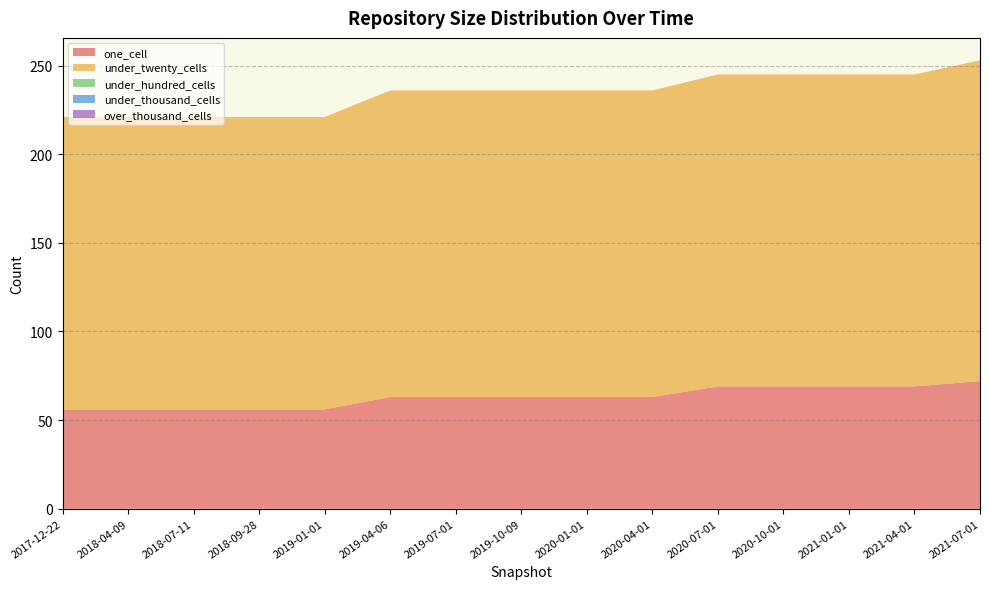

Reading right to left, what are all the values shown in this chart?

one_cell: 2021-07-01=72	2021-04-01=69	2021-01-01=69	2020-10-01=69	2020-07-01=69	2020-04-01=63	2020-01-01=63	2019-10-09=63	2019-07-01=63	2019-04-06=63	2019-01-01=56	2018-09-28=56	2018-07-11=56	2018-04-09=56	2017-12-22=56
under_twenty_cells: 2021-07-01=181	2021-04-01=176	2021-01-01=176	2020-10-01=176	2020-07-01=176	2020-04-01=173	2020-01-01=173	2019-10-09=173	2019-07-01=173	2019-04-06=173	2019-01-01=165	2018-09-28=165	2018-07-11=165	2018-04-09=165	2017-12-22=165
under_hundred_cells: 2021-07-01=0	2021-04-01=0	2021-01-01=0	2020-10-01=0	2020-07-01=0	2020-04-01=0	2020-01-01=0	2019-10-09=0	2019-07-01=0	2019-04-06=0	2019-01-01=0	2018-09-28=0	2018-07-11=0	2018-04-09=0	2017-12-22=0
under_thousand_cells: 2021-07-01=0	2021-04-01=0	2021-01-01=0	2020-10-01=0	2020-07-01=0	2020-04-01=0	2020-01-01=0	2019-10-09=0	2019-07-01=0	2019-04-06=0	2019-01-01=0	2018-09-28=0	2018-07-11=0	2018-04-09=0	2017-12-22=0
over_thousand_cells: 2021-07-01=0	2021-04-01=0	2021-01-01=0	2020-10-01=0	2020-07-01=0	2020-04-01=0	2020-01-01=0	2019-10-09=0	2019-07-01=0	2019-04-06=0	2019-01-01=0	2018-09-28=0	2018-07-11=0	2018-04-09=0	2017-12-22=0